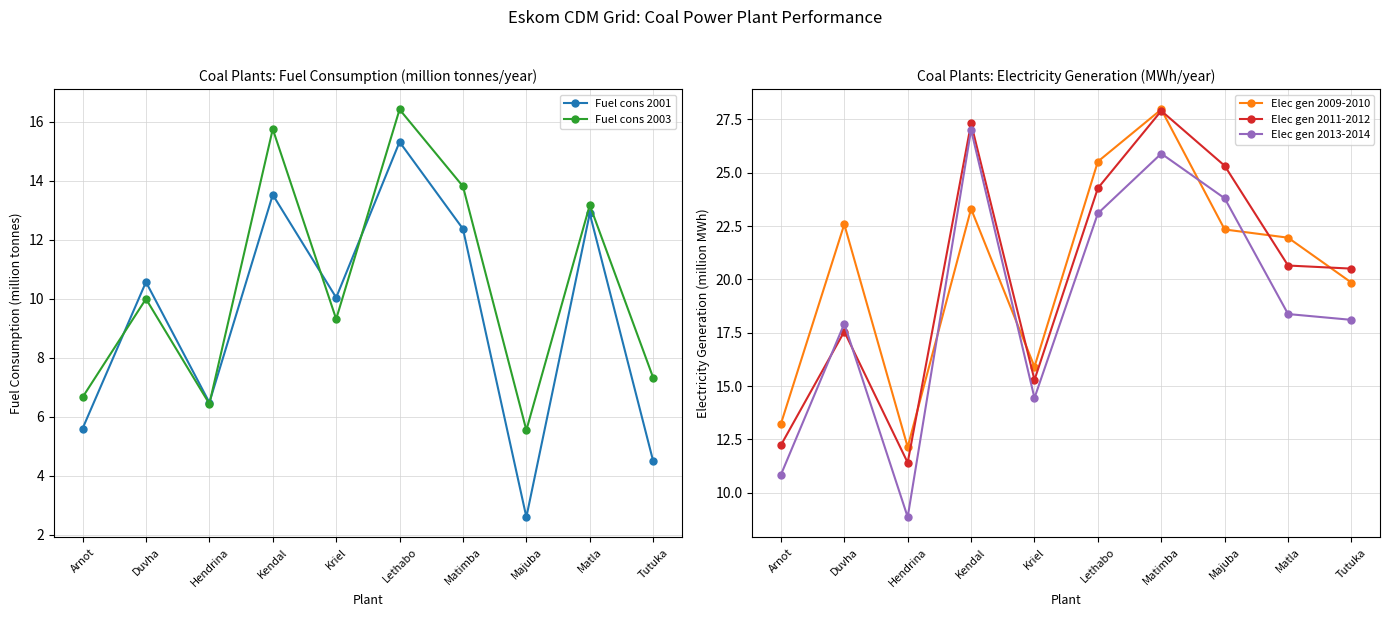

What position from the right is Hendrina?

8